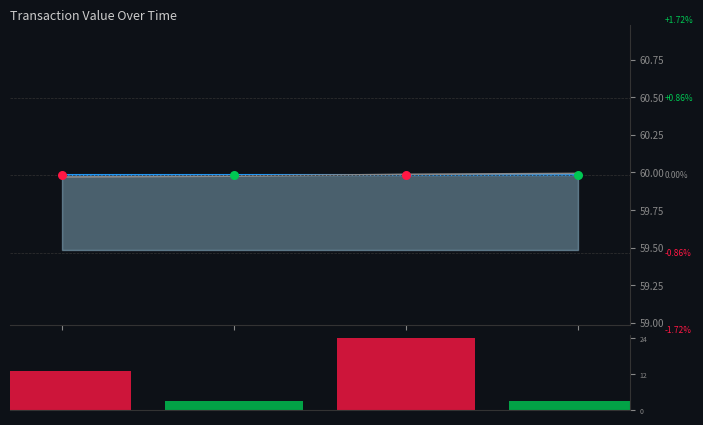

Is the value of value_line at 1588315908 greater than the value of io_index at 1588315908?

Yes